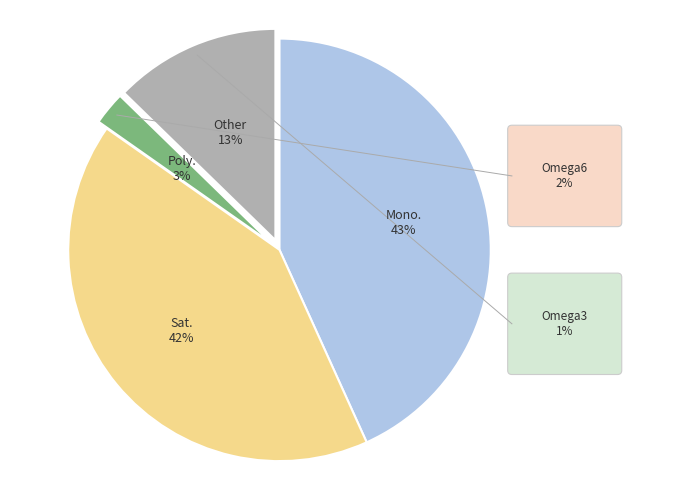

Does any single category account for the majority?

No